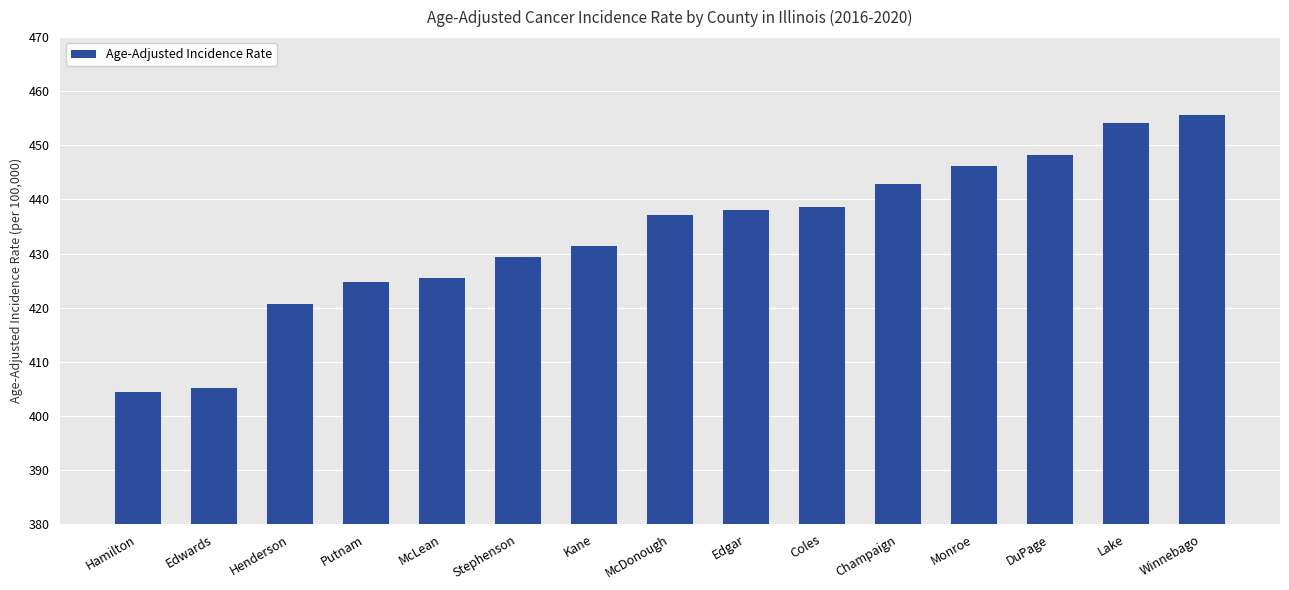

What is the sum of the values at Champaign and Stephenson?

872.2